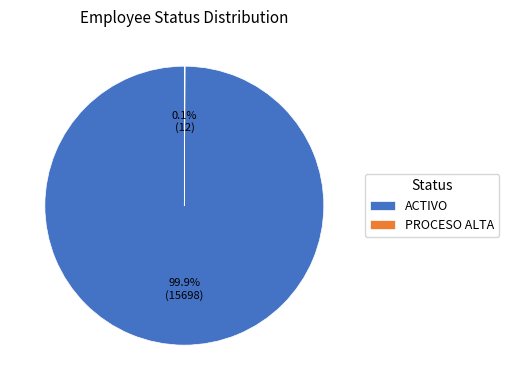

Which category has the biggest portion of the pie?

ACTIVO